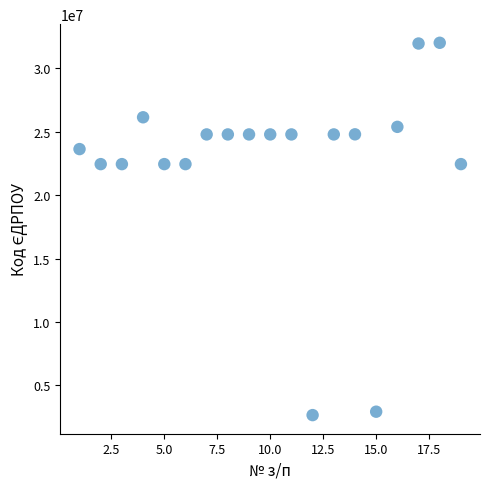

What is the range of X values (max minus min)?

18